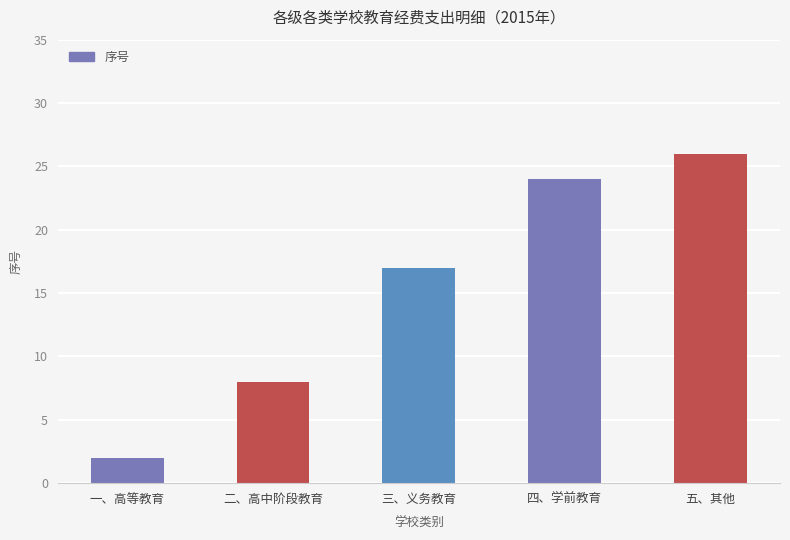

What is the label of the 2nd bar from the left?

二、高中阶段教育